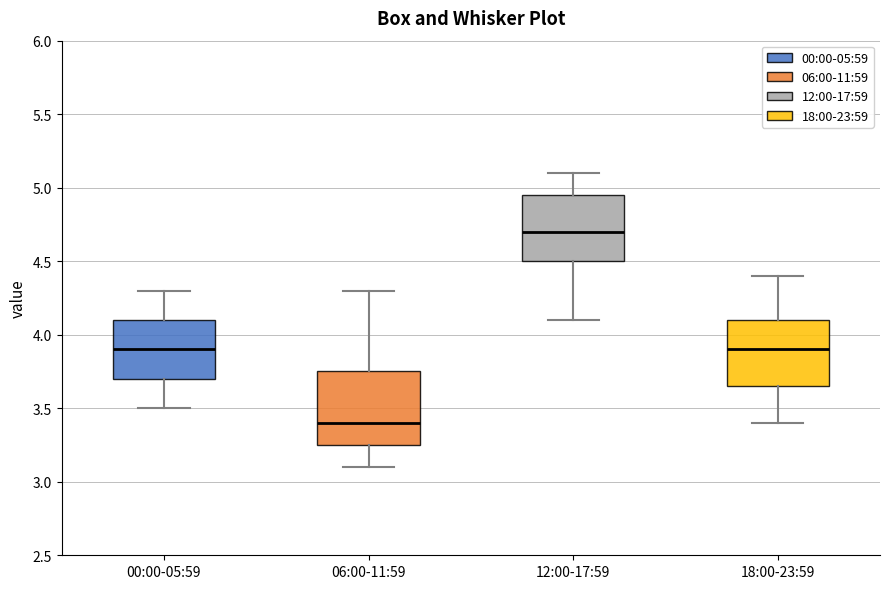

Where does the upper whisker of the box for 18:00-23:59 end on the y-axis? The values are not printed on the chart, so give them approximately, as read against the axis.

4.40